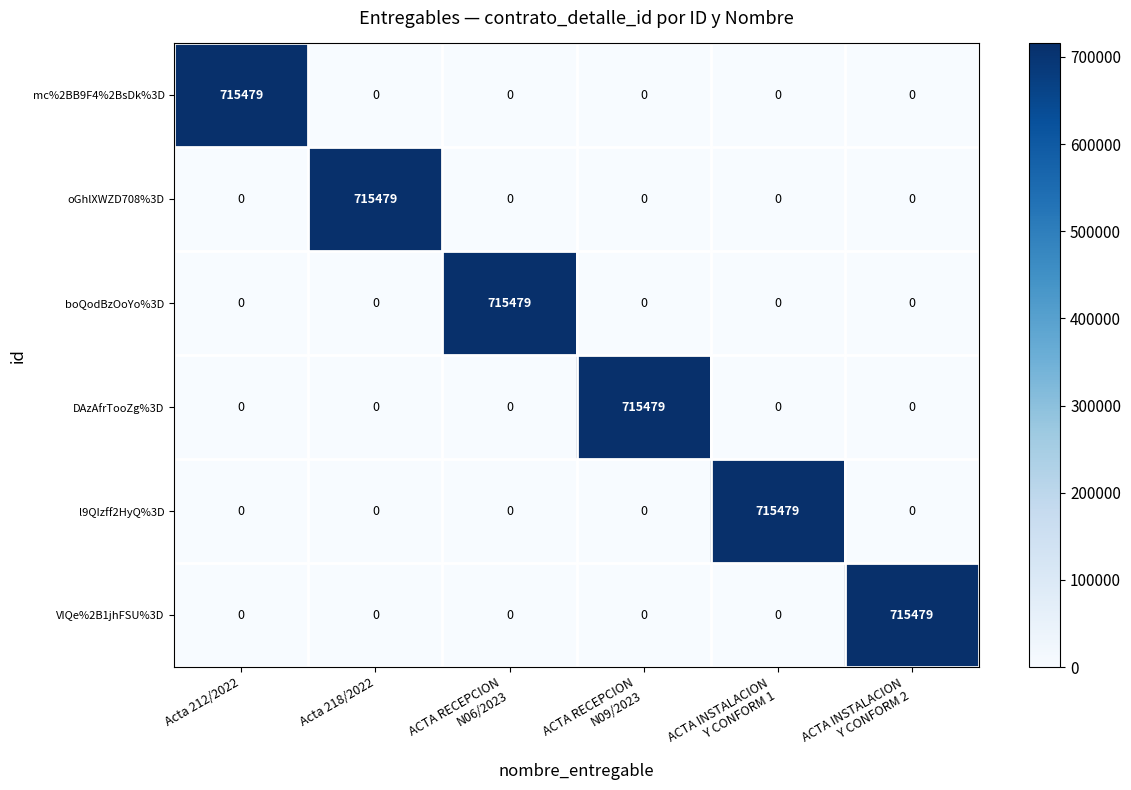

What is the sum of all VIQe%2B1jhFSU%3D values?

715479